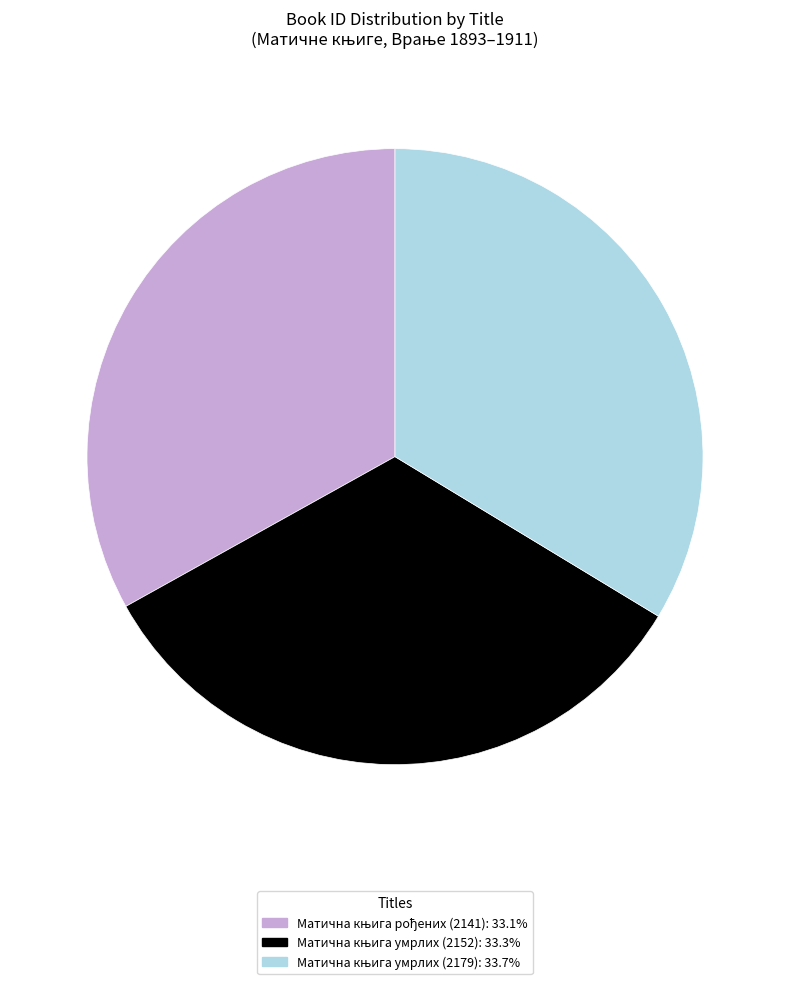

Count the number of slices in the pie.

3